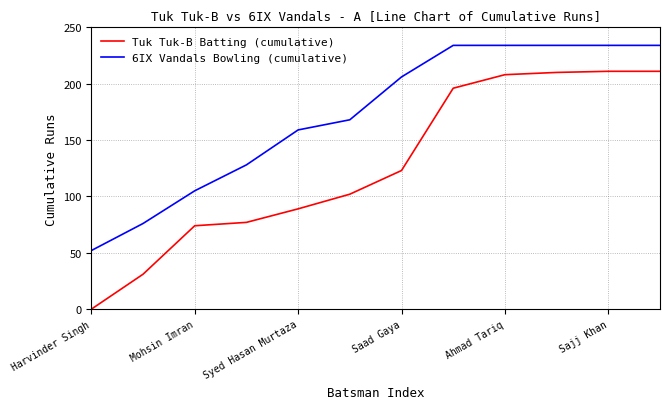

List the series in order of their peak value, lowest first.

Tuk Tuk-B Batting (cumulative), 6IX Vandals Bowling (cumulative)